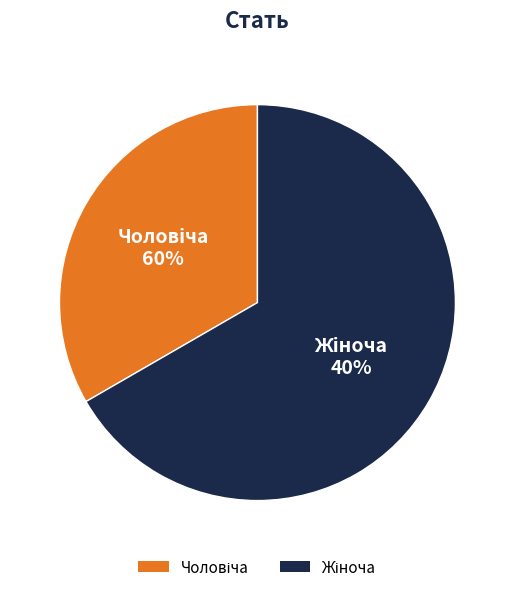

Is the sum of Чоловіча and Жіноча greater than half?

Yes